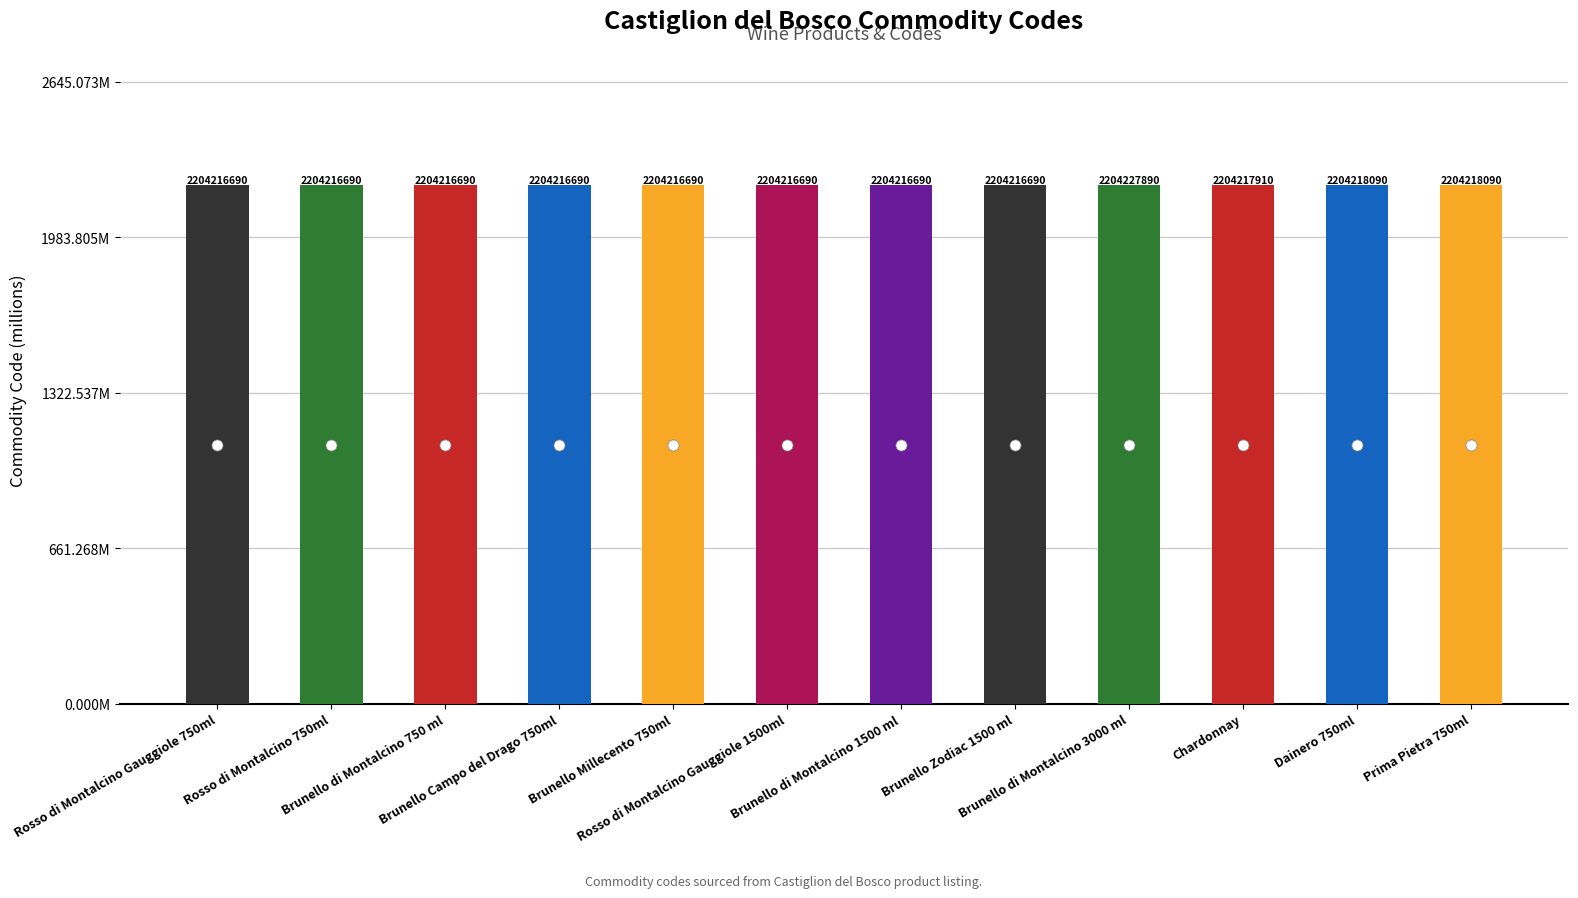

Which has a higher value, Brunello Millecento 750ml or Brunello di Montalcino 1500 ml?

Brunello Millecento 750ml